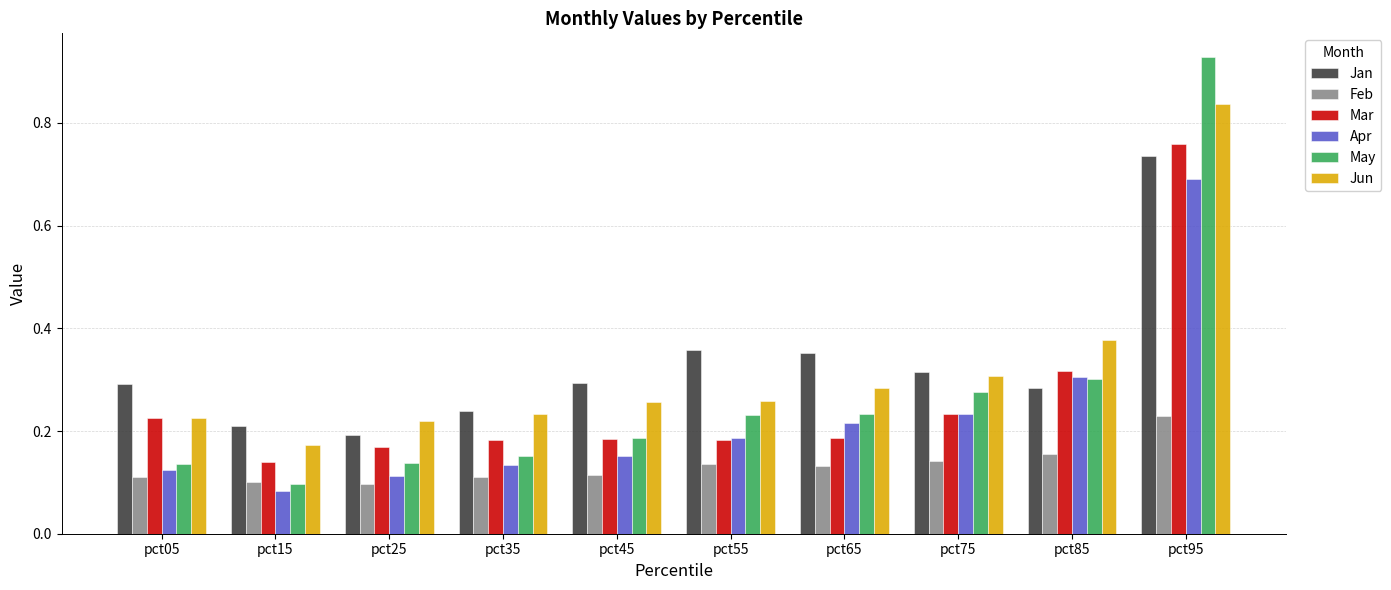

Are the bars grouped side by side (vs. stacked)?

Yes